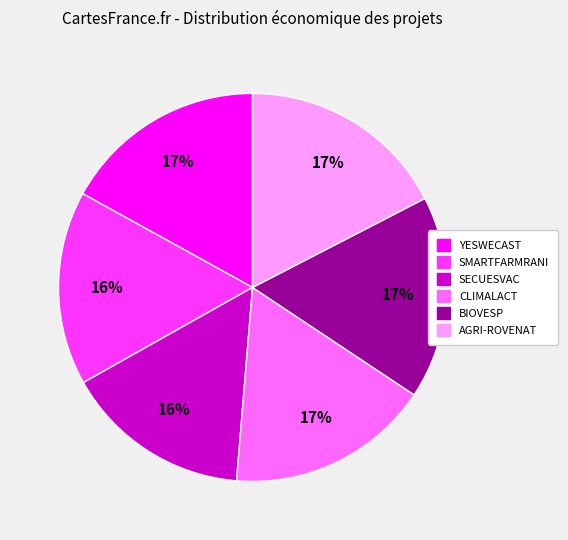

What percentage is the AGRI-ROVENAT slice, to the nearest percent?

17%